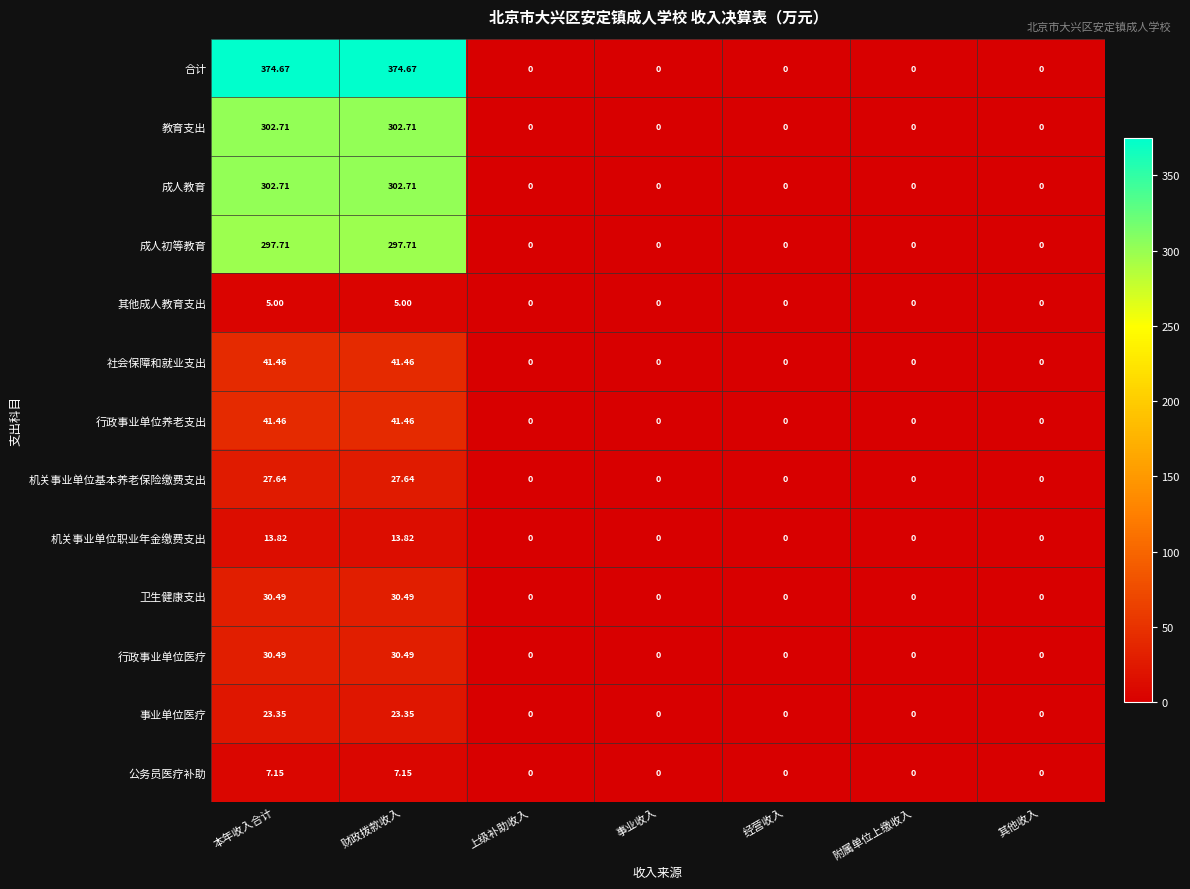

Which series has the largest total across all categories?

合计